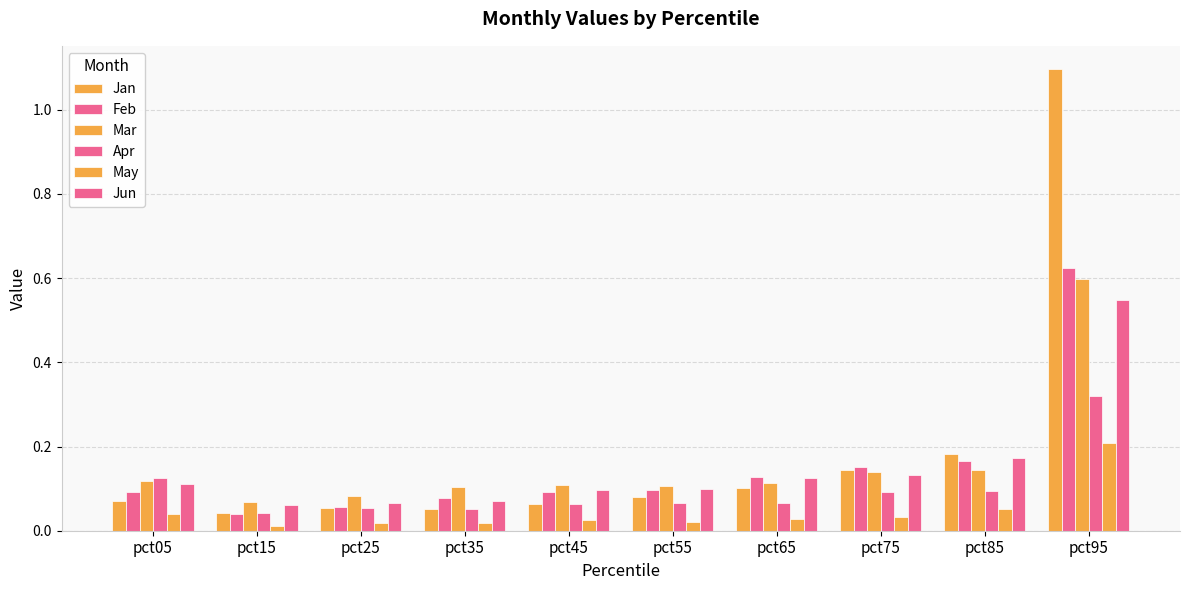

Count the number of categories in the chart.

10